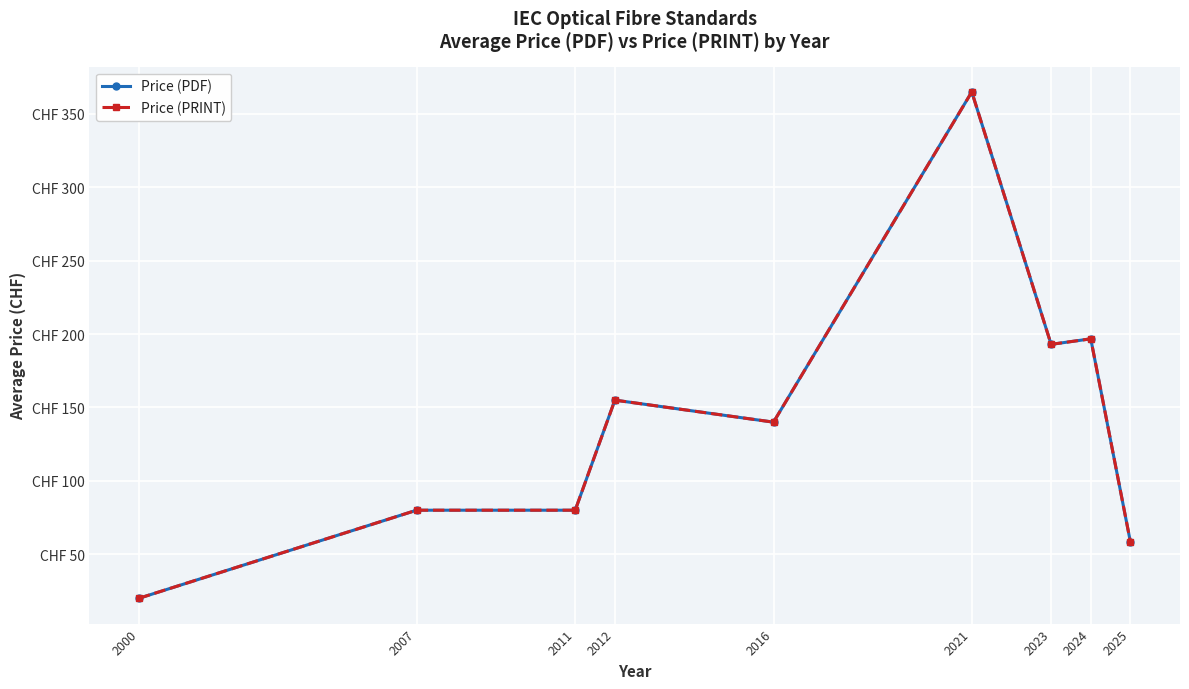

Is this an area chart (filled region under the line)?

No